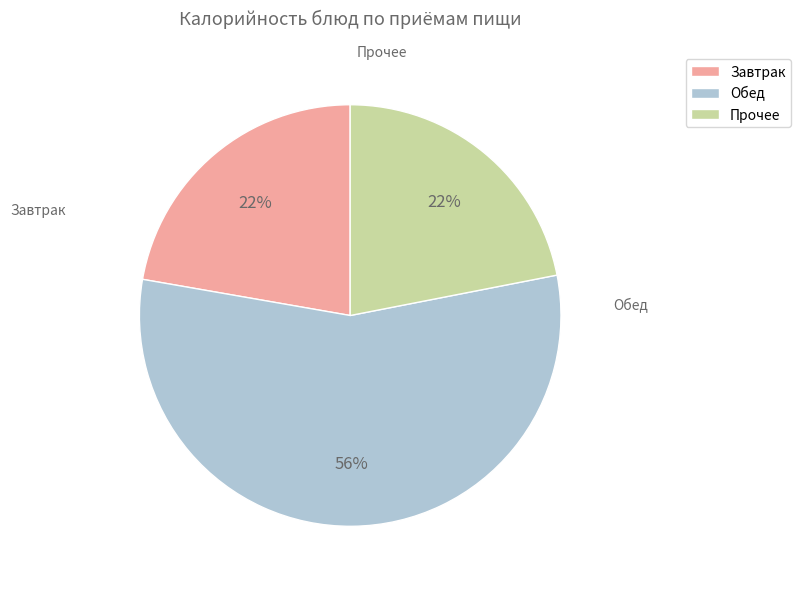

Is there a majority slice in this chart?

Yes